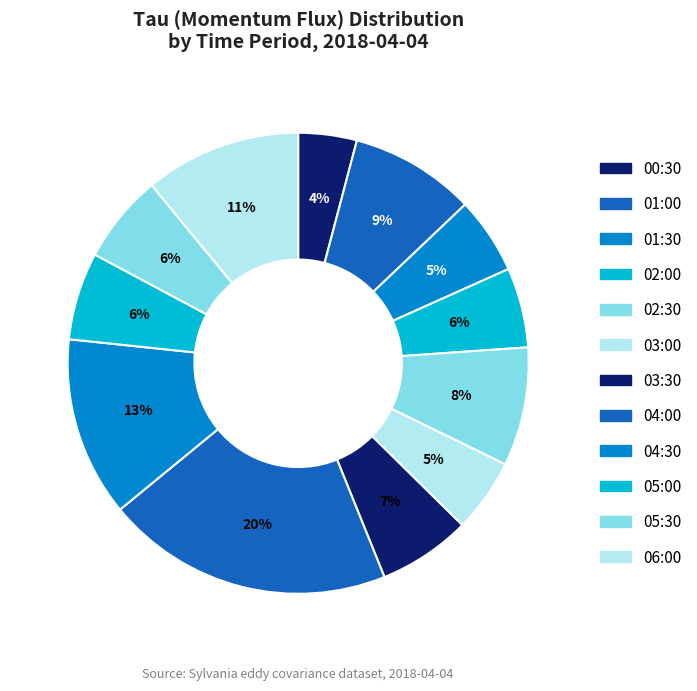

Between 02:30 and 01:30, which is larger?

02:30